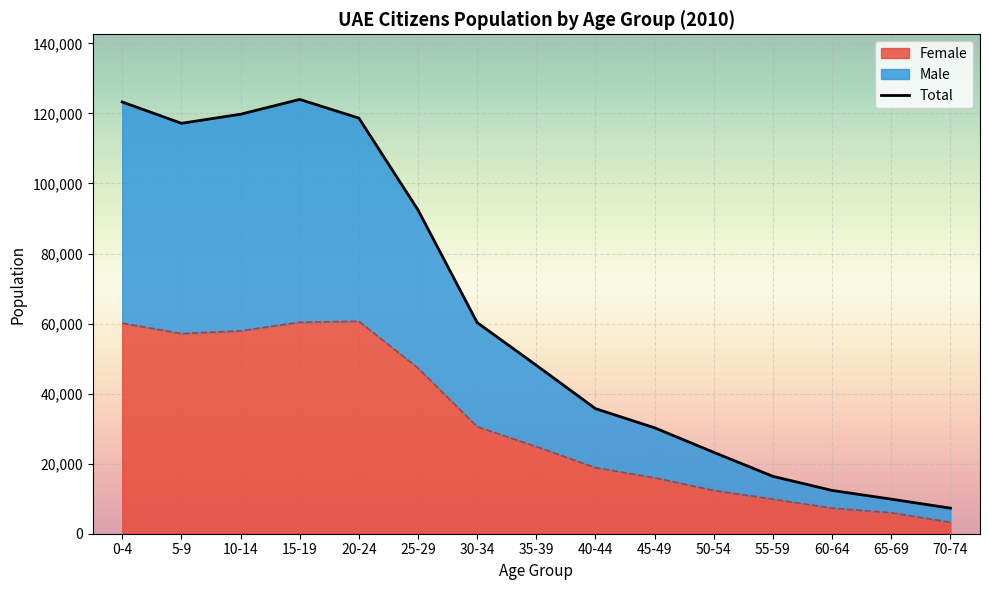

What is the ratio of the value at 45-49 to the value at 5-9?

0.3